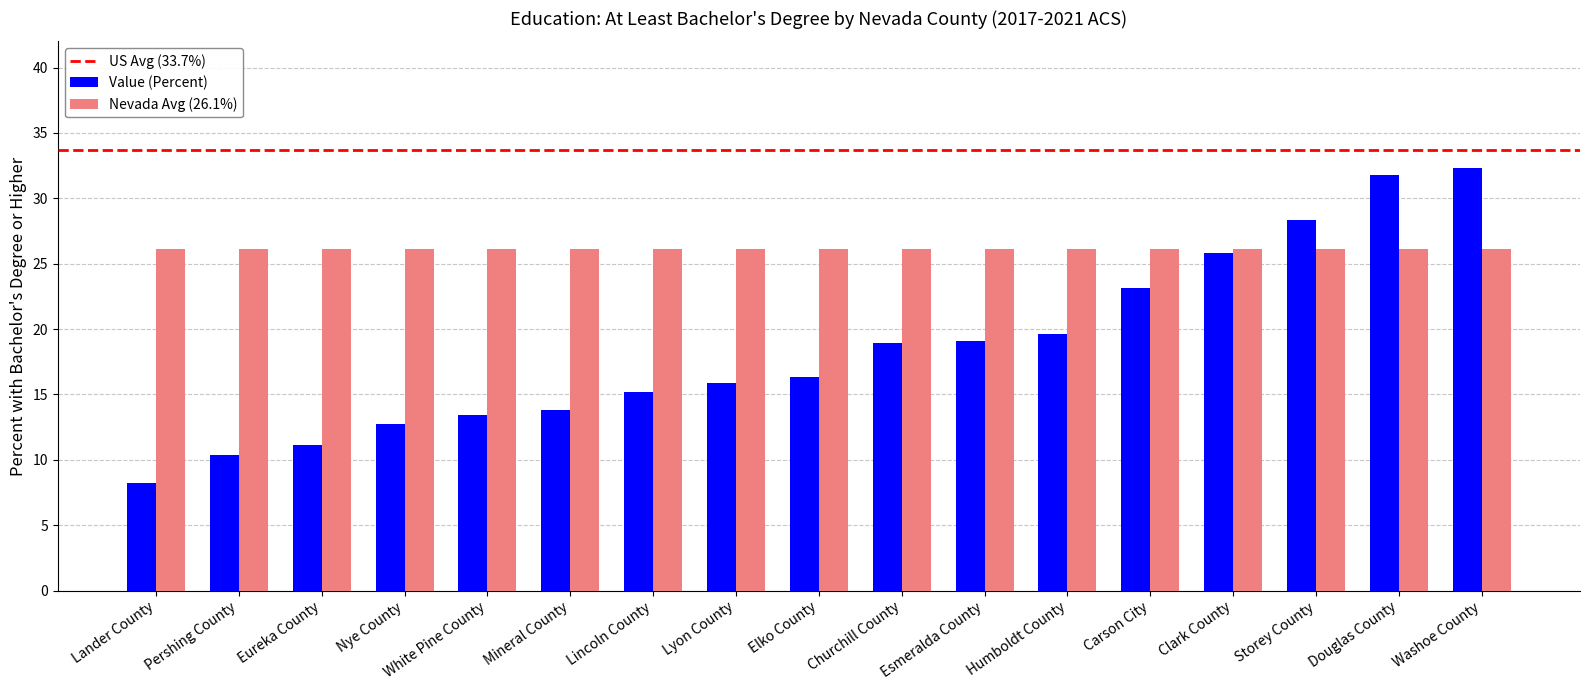

What is the sum of all Nevada Avg (26.1%) values?

443.7